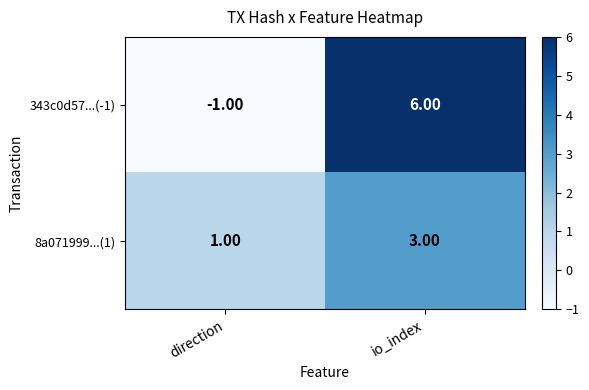

What is the sum of the 343c0d57...(-1) values at io_index and direction?

5